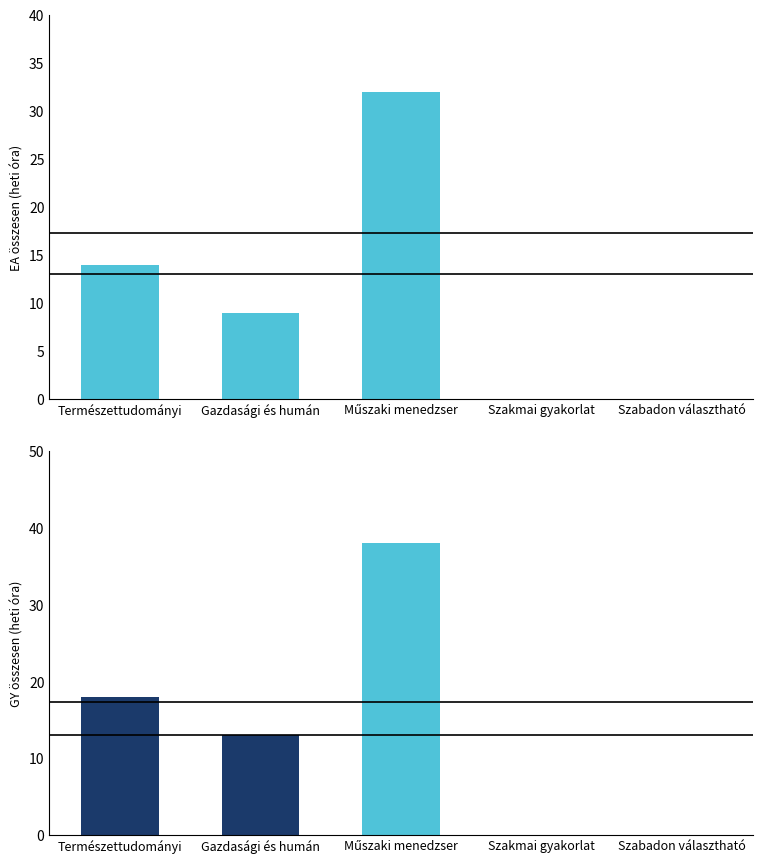

What is the maximum value for EA (hetente)?

32